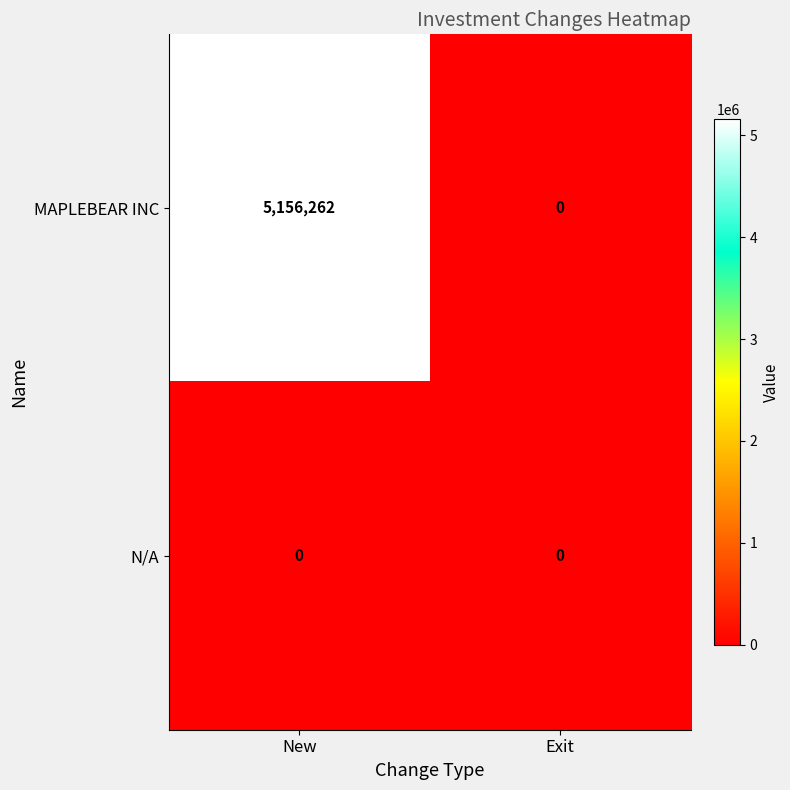

Reading left to right, extract all data points from this chart.

MAPLEBEAR INC: New=5156262	Exit=0
N/A: New=0	Exit=0